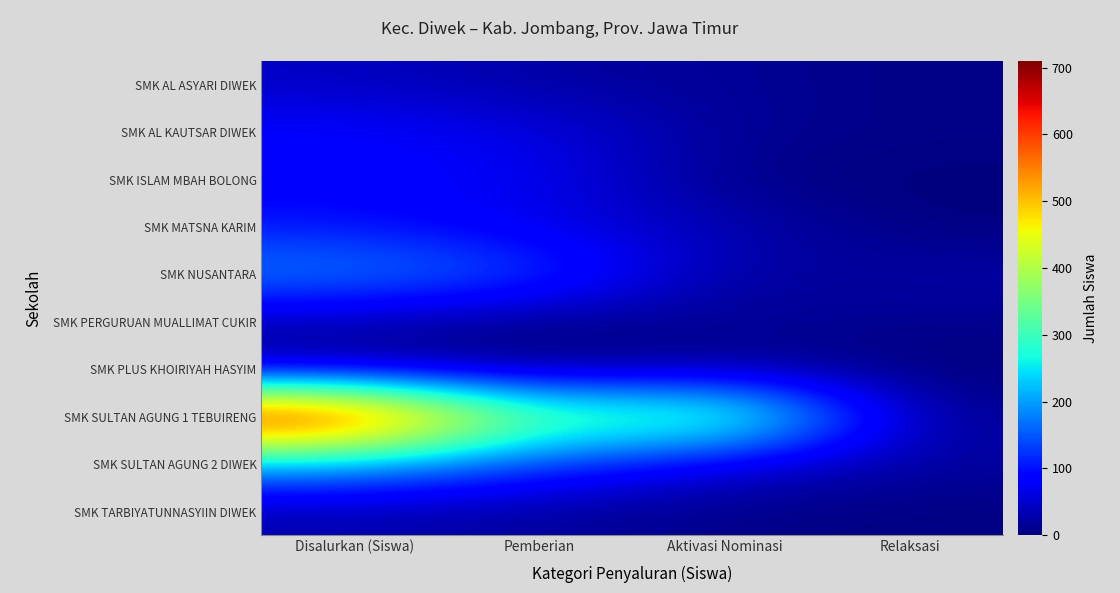

At how many categories does at least one series exceed 154?

3